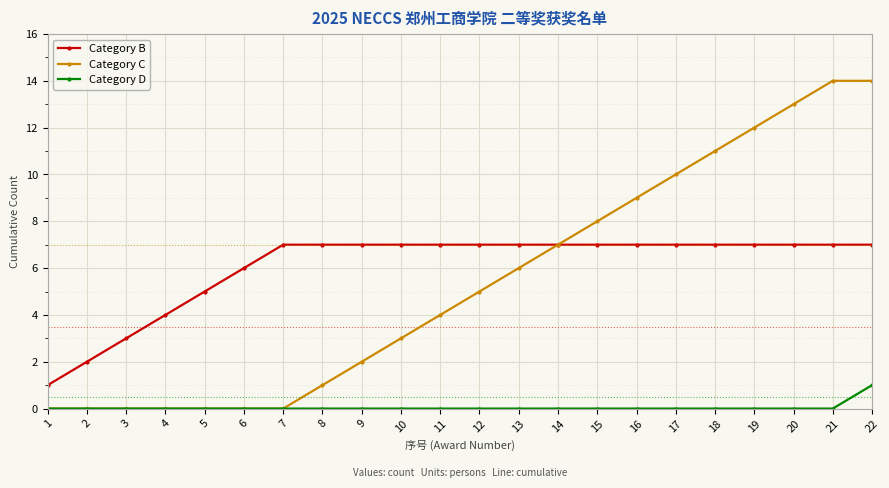

At which category is the sum across all series the highest?

22